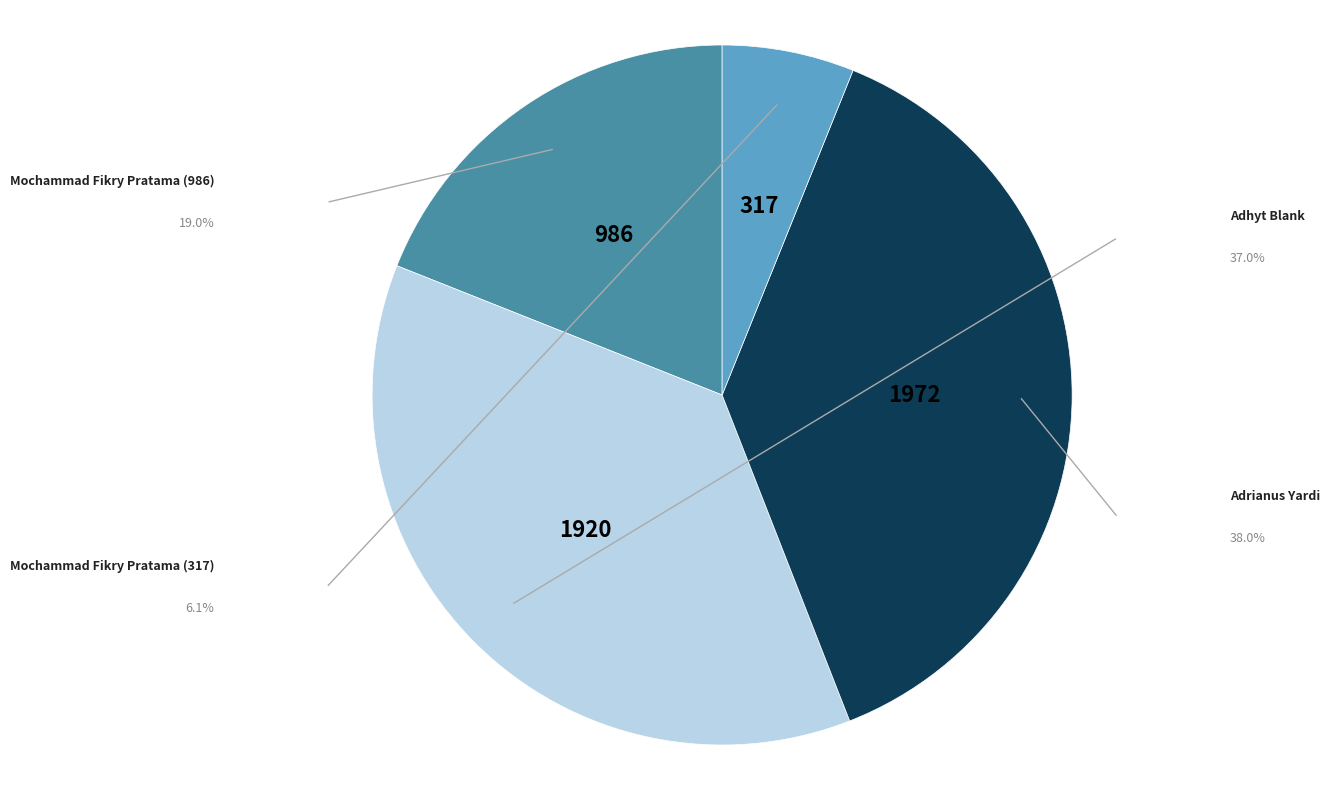

What percentage is the Adrianus Yardi slice, to the nearest percent?

38%